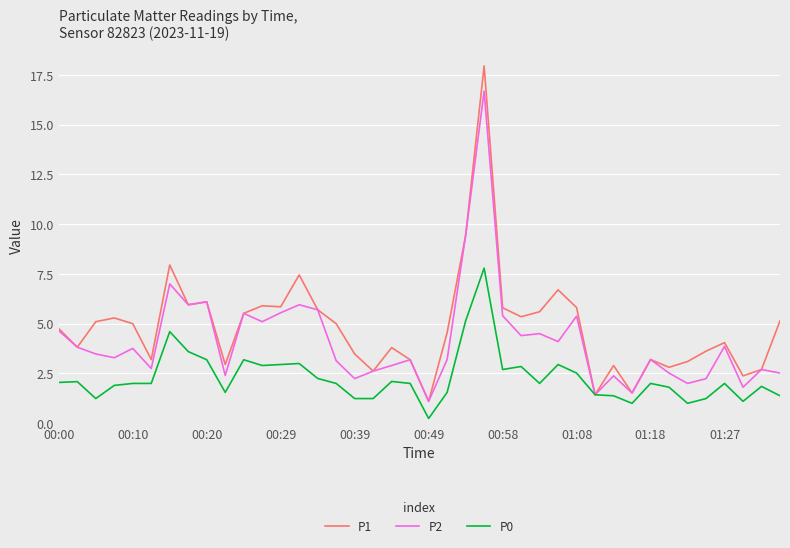

Which series has the widest spread of values?

P1